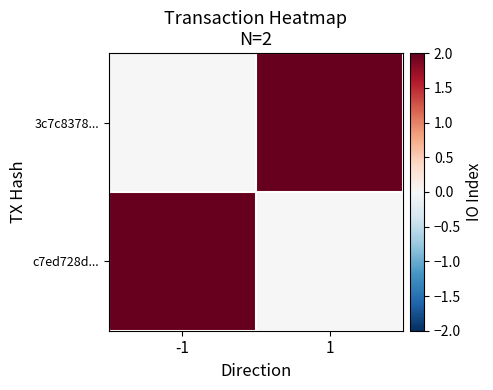

Rank the series at 1 from highest to lowest value.

3c7c8378..., c7ed728d...